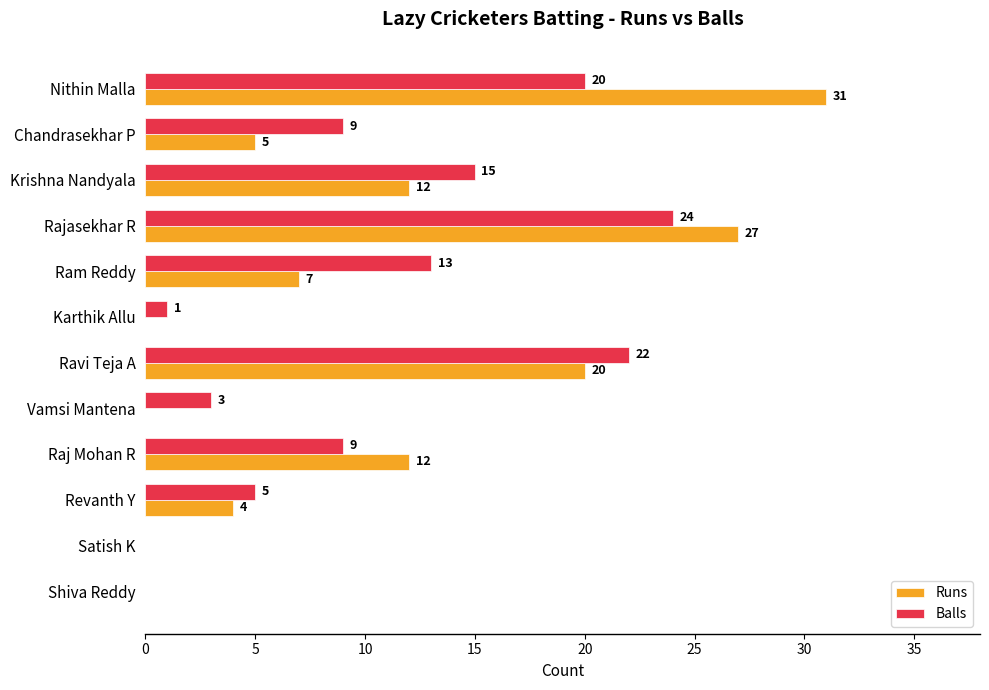

The value of Balls at Ravi Teja A is 22. True or false?

True